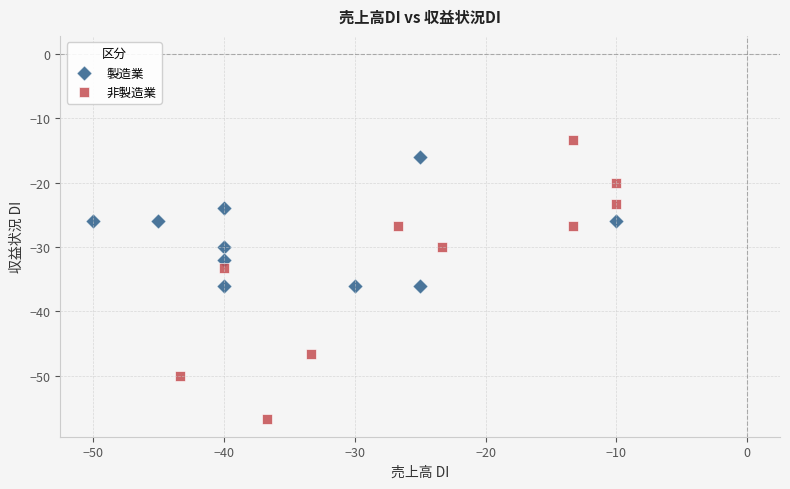

Which series reaches the minimum Y coordinate?

非製造業